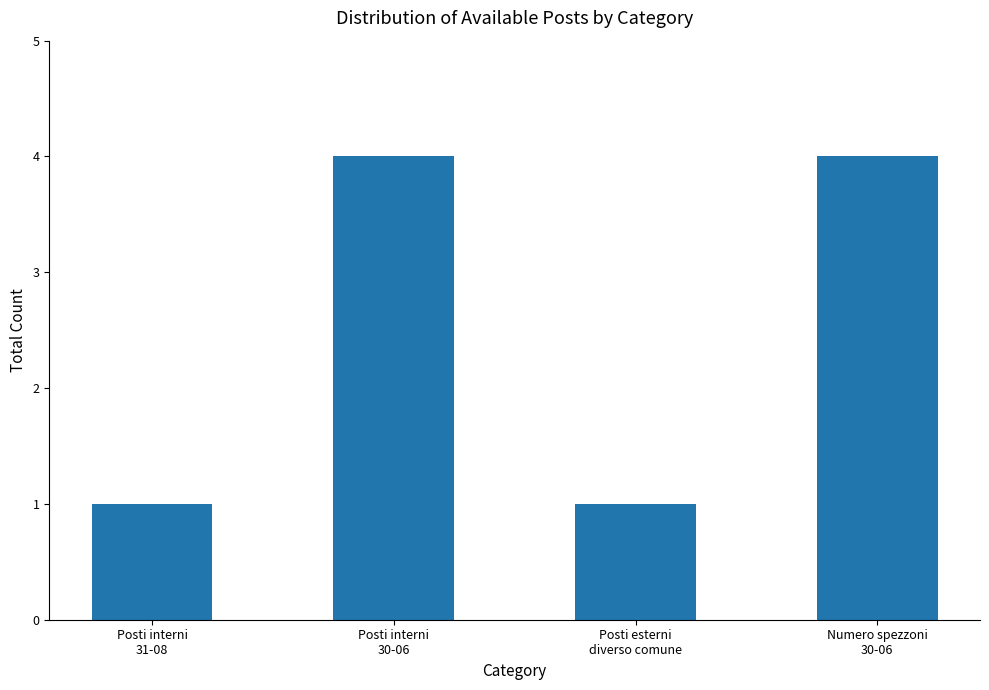

Is it true that the value at Posti interni
30-06 is 4?

True